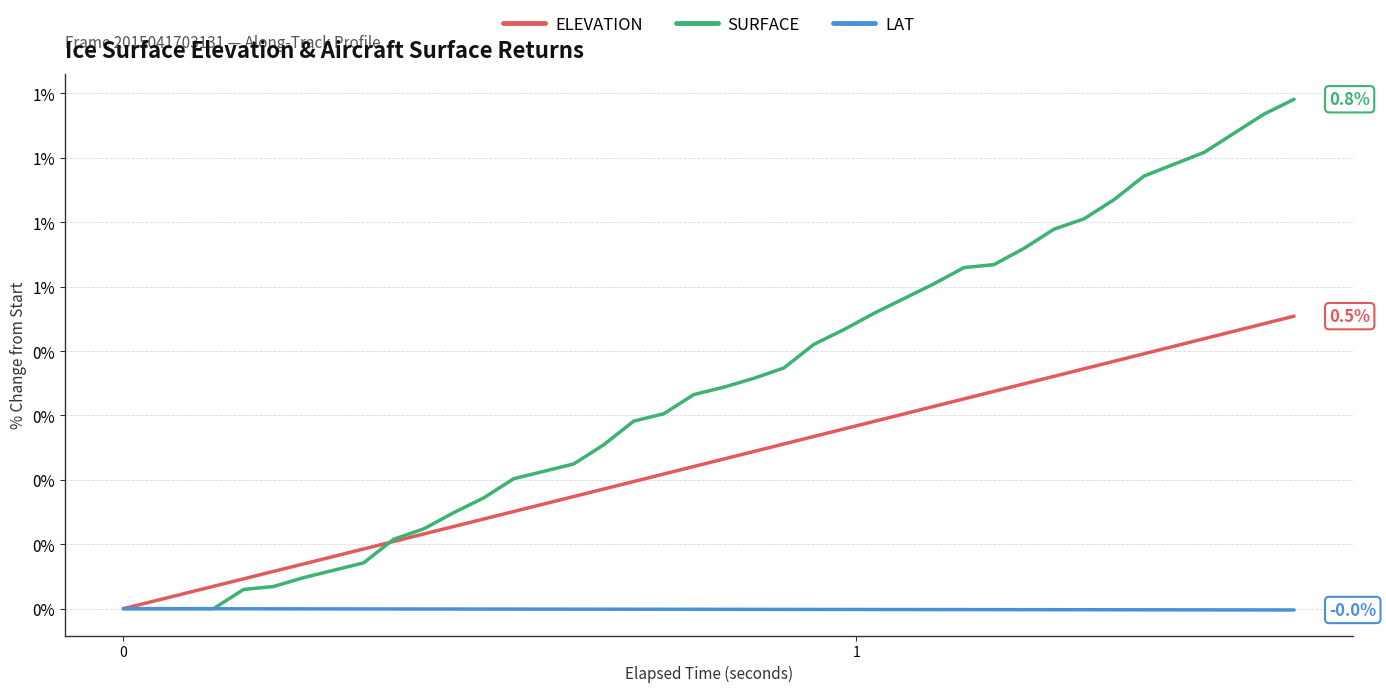

True or false: SURFACE and LAT intersect in this chart.

False